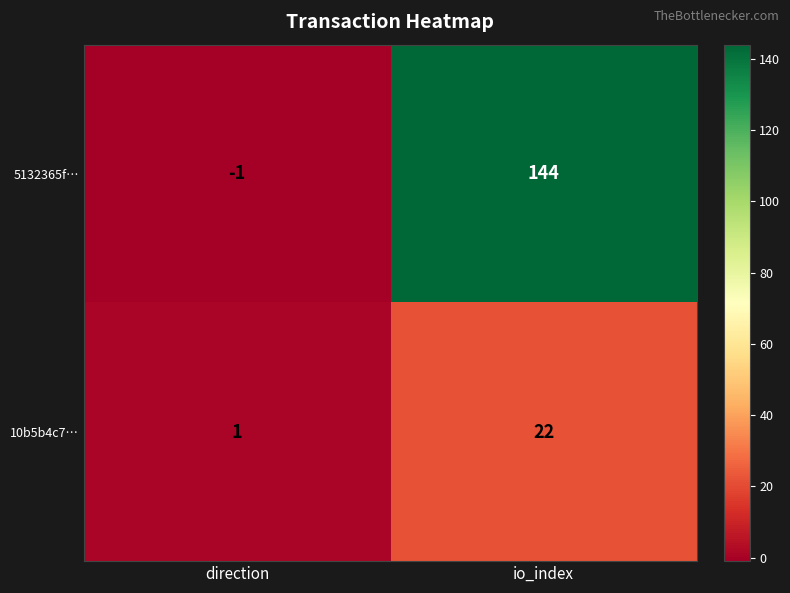

The value of 10b5b4c7… at direction is 0. True or false?

False